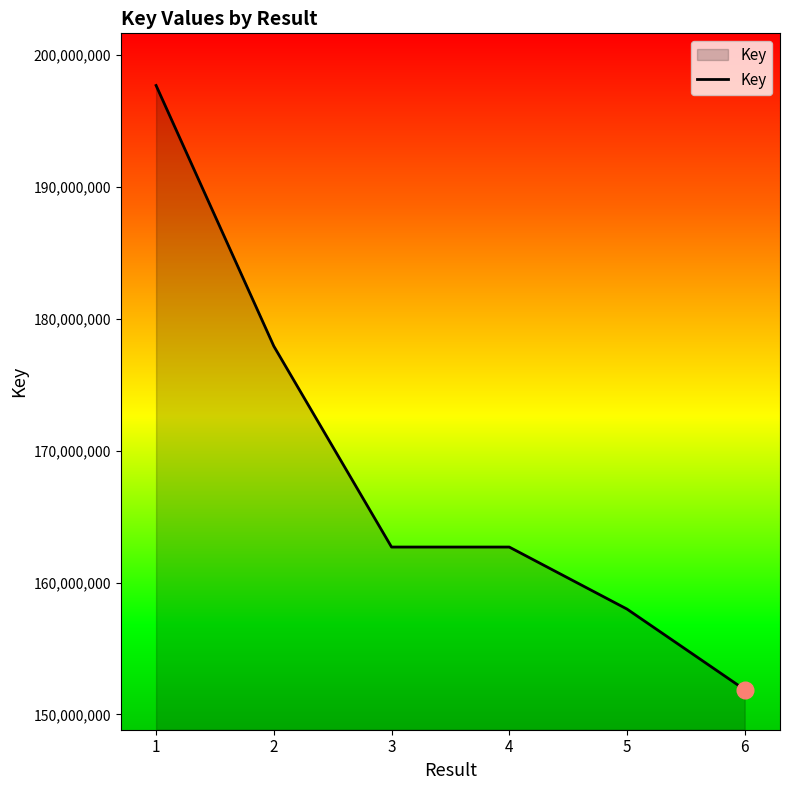

The value at 1 is 197673492. True or false?

True